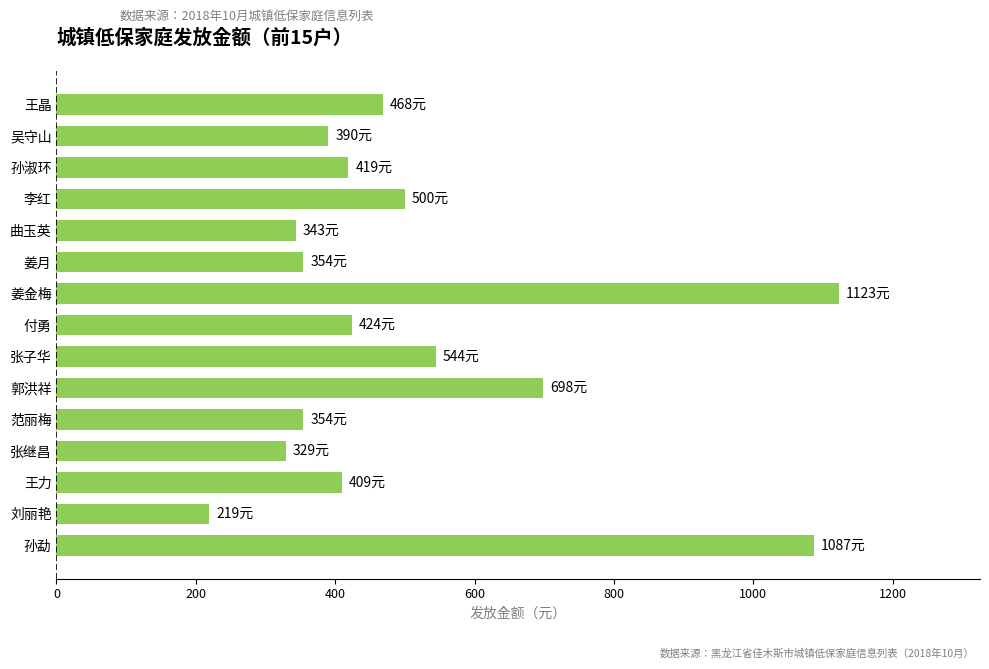

Which has a higher value, 李红 or 郭洪祥?

郭洪祥